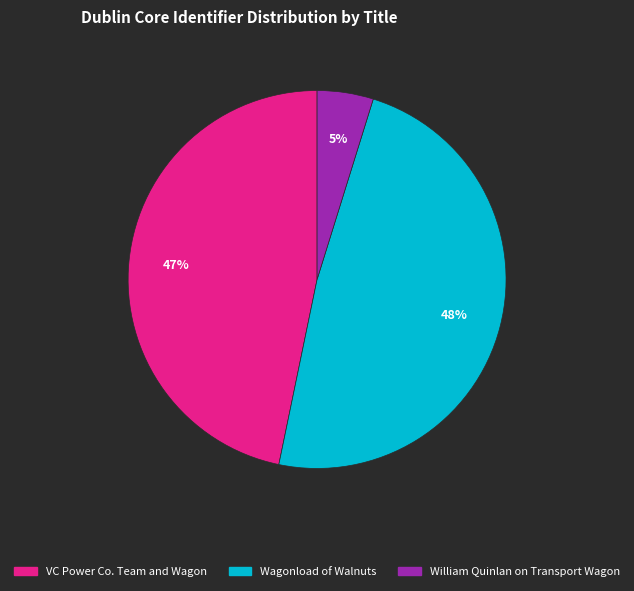

What percentage is the William Quinlan on Transport Wagon slice, to the nearest percent?

5%